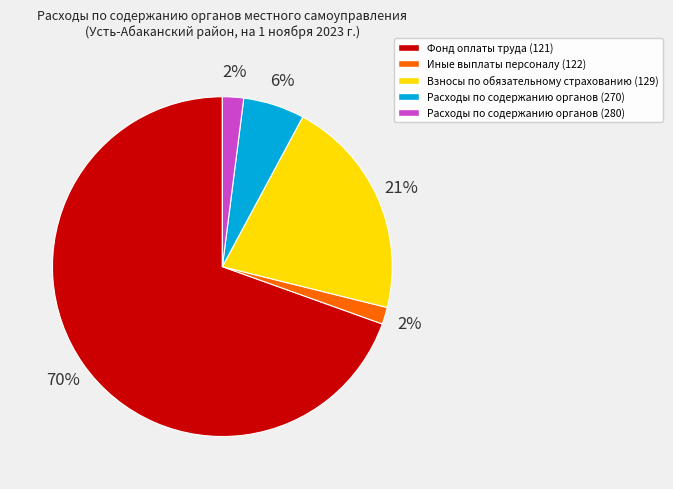

To the nearest percent, what is the combined percentage of Расходы по содержанию органов (280) and Расходы по содержанию органов (270)?

8%